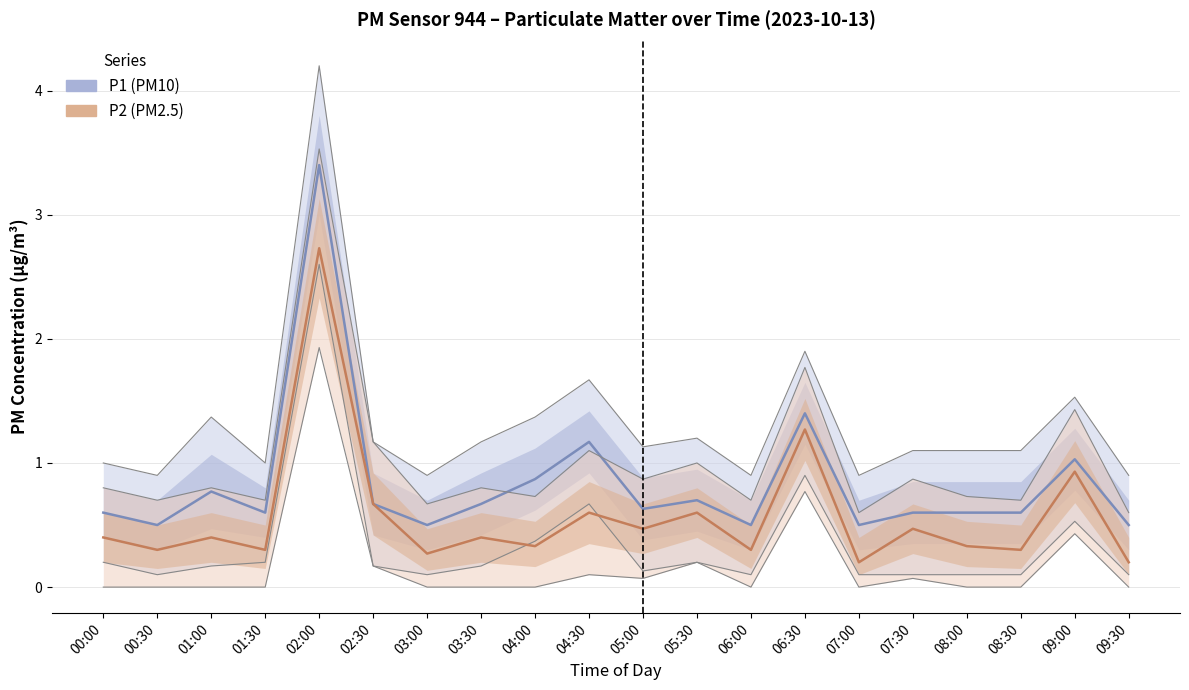

True or false: P1 has a value of 0.7 at 05:30.

True